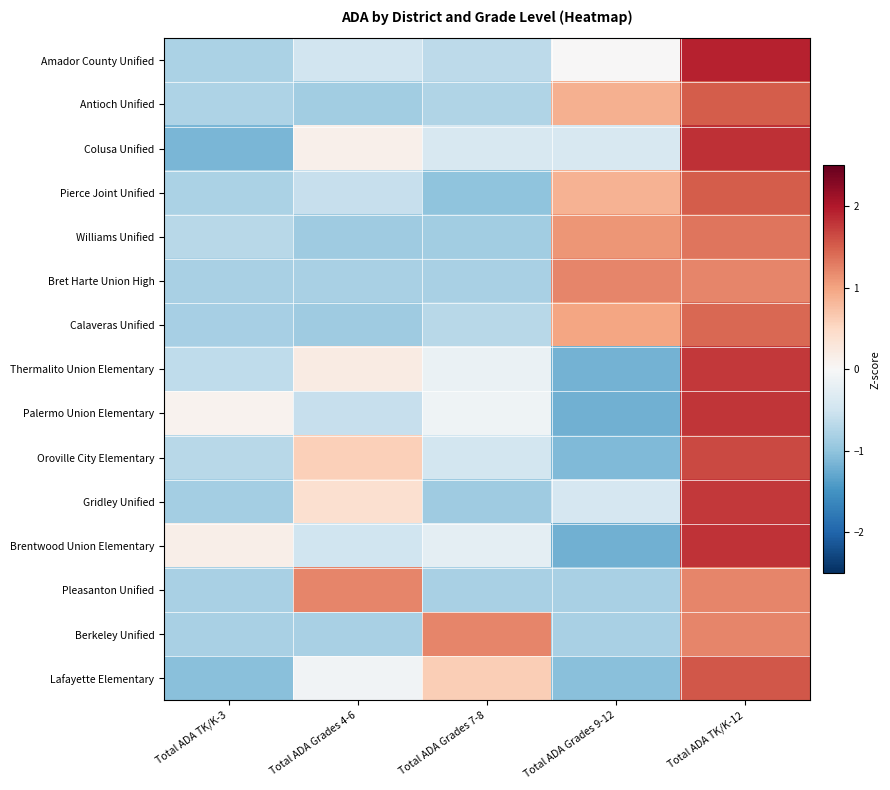

Which series has the largest range (max minus min)?

Brentwood Union Elementary